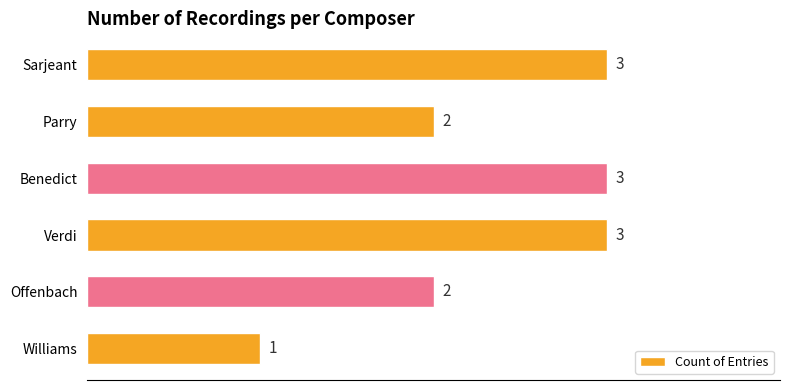

The chart shows a value of 1 at Parry. True or false?

False